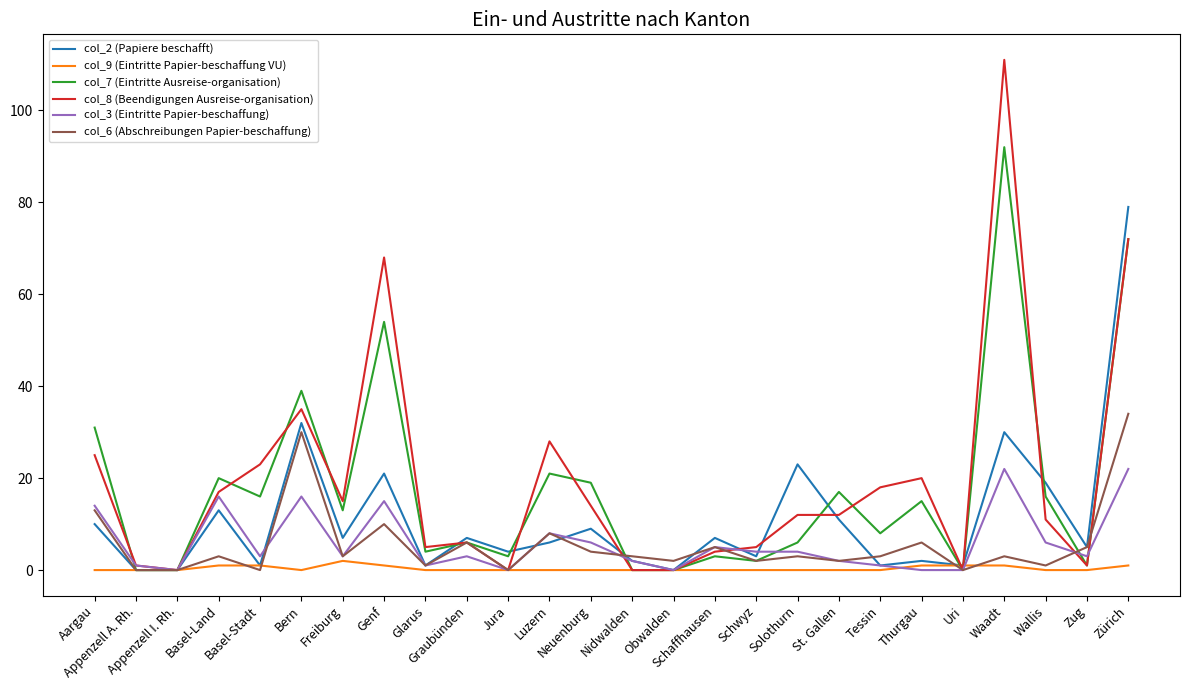

At which category is the sum across all series the highest?

Zürich